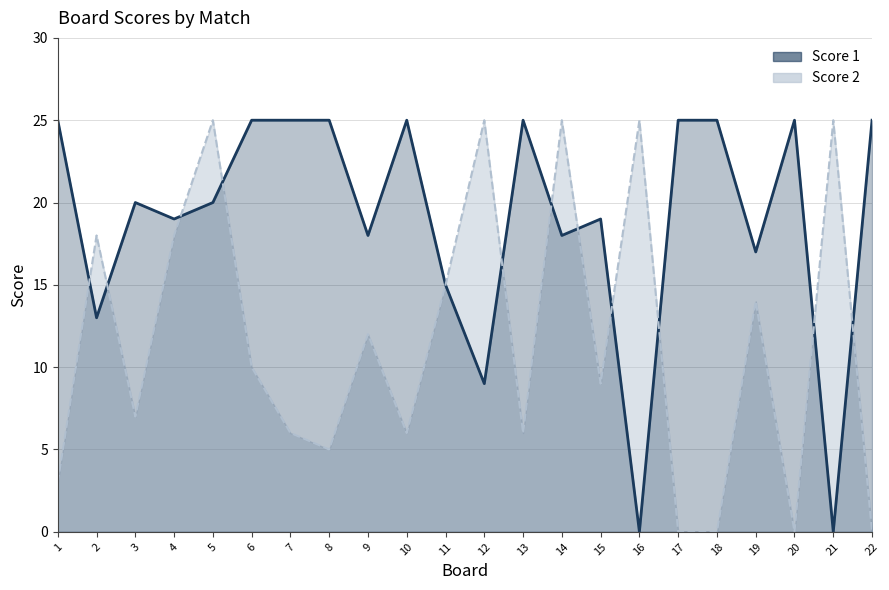

How many data points does each series have?

22